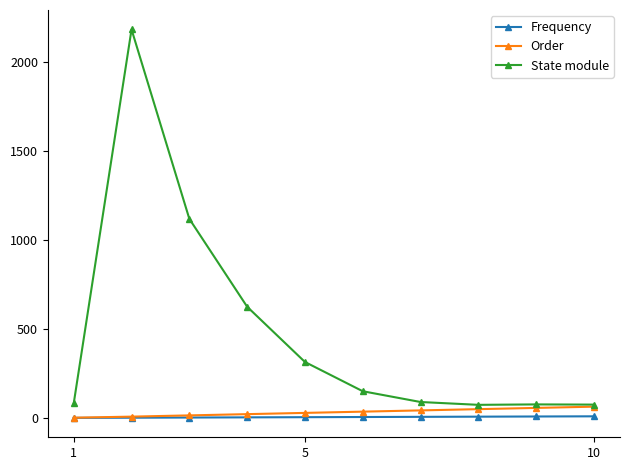

True or false: Frequency and State module cross at least once.

False